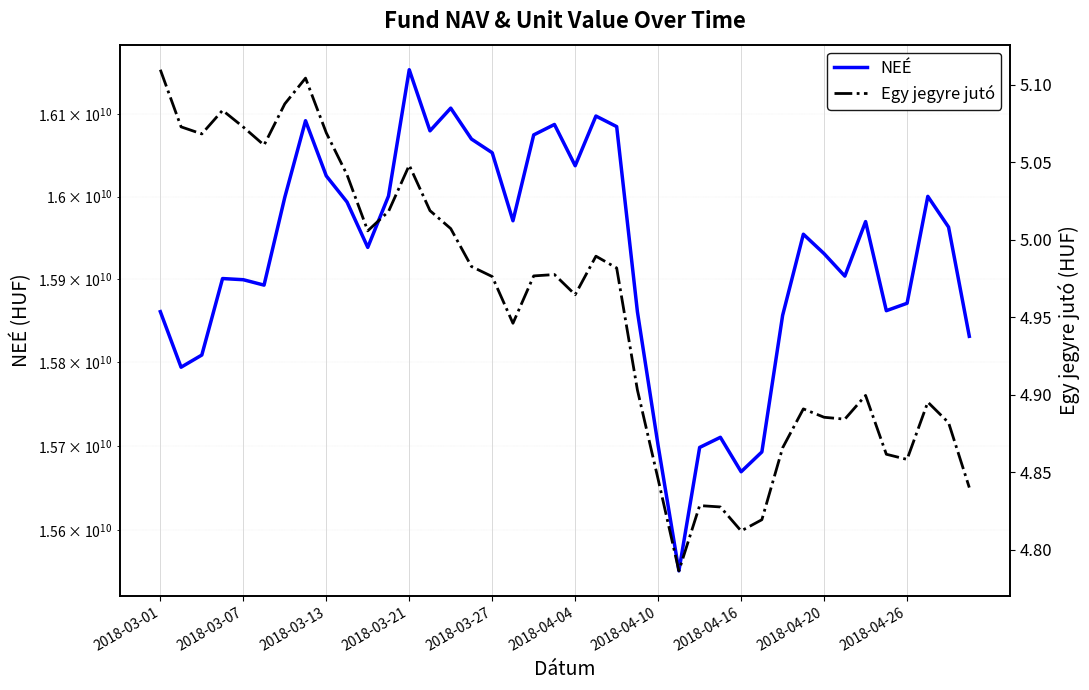

How many interior local valleys does the Egy jegyre jutó series have?

9